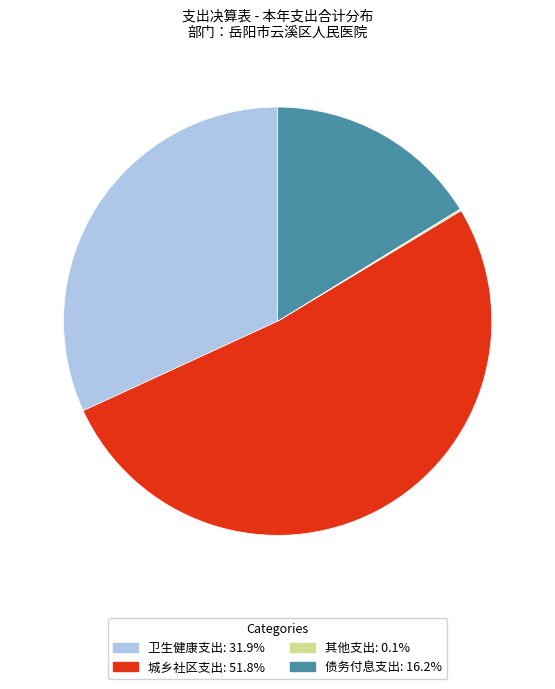

Is 卫生健康支出 the majority of the pie?

No